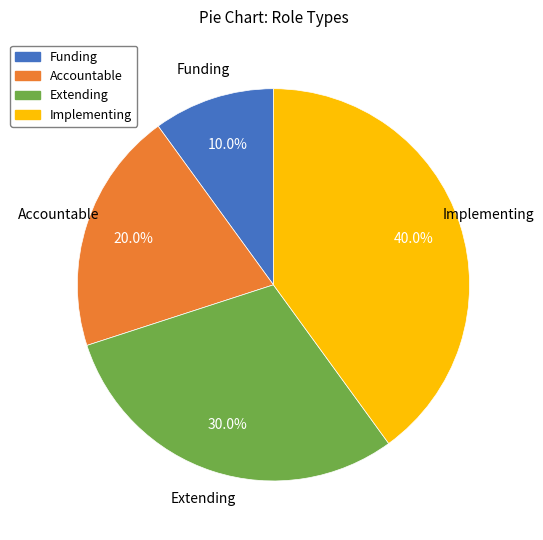

Is it true that Extending is 19% of the pie?

False